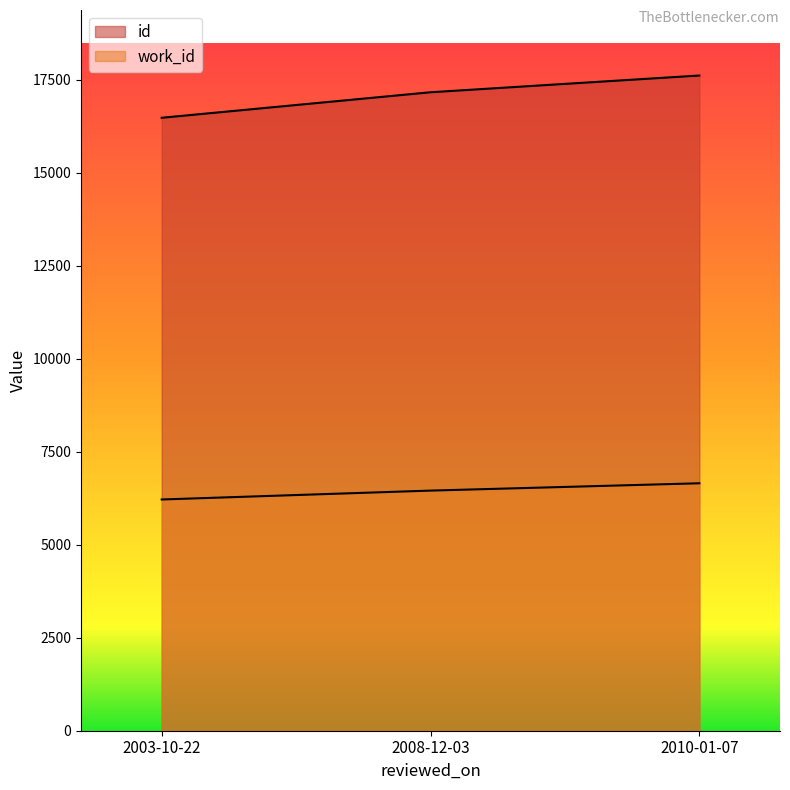

What position from the left is 2003-10-22?

1